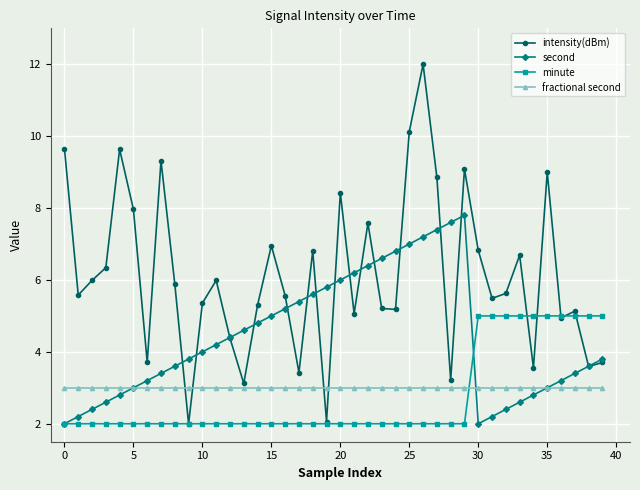

What is the value of the second point at the 23rd from the left?

6.4